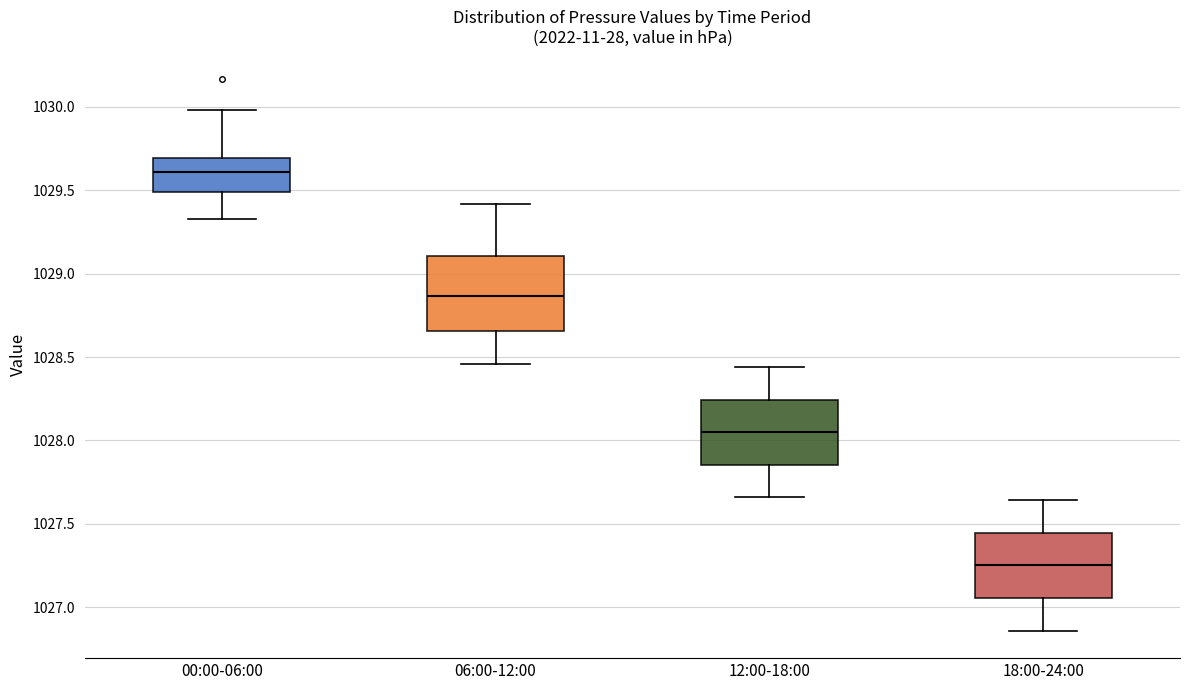

Where is the upper edge of the box for 06:00-12:00 on the y-axis? The values are not printed on the chart, so give them approximately, as read against the axis.

1029.10